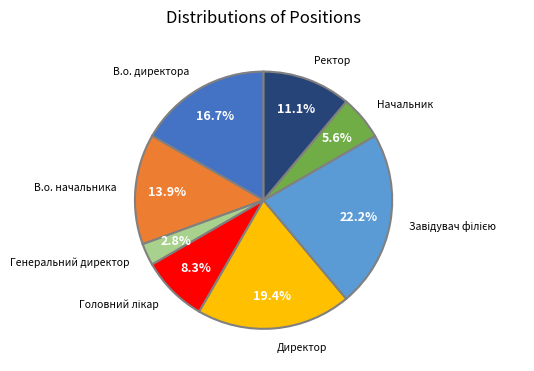

Does any single category account for the majority?

No